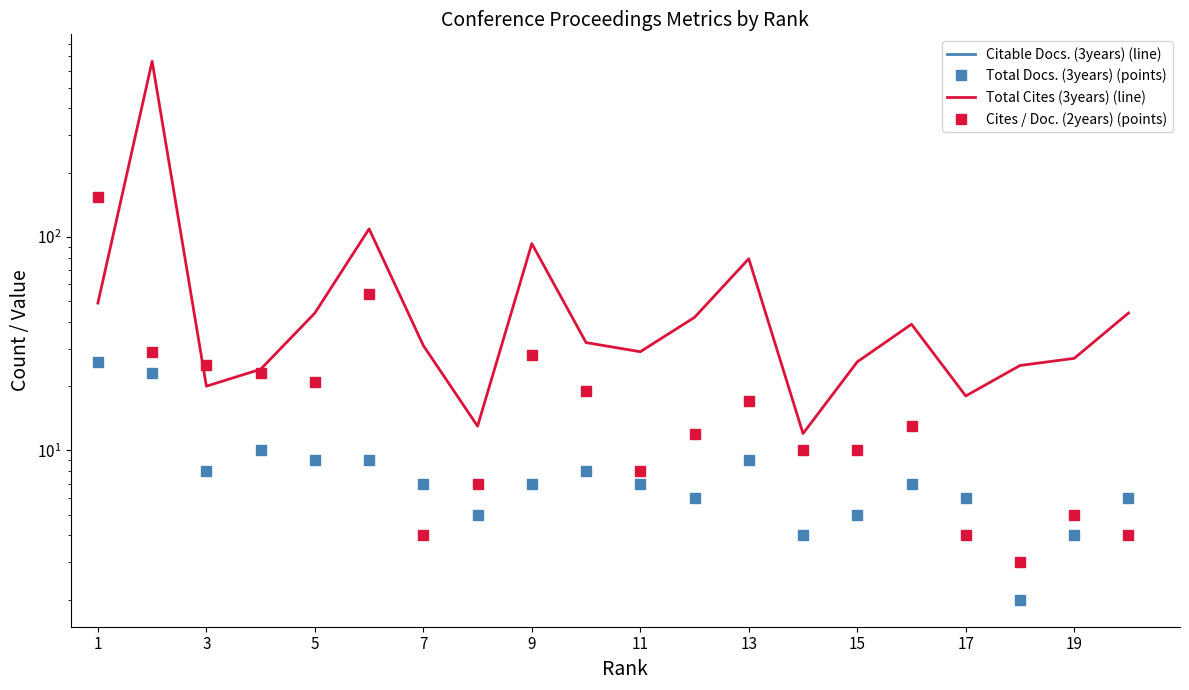

At which label does Citable Docs. (3years) (line) reach its peak?

1